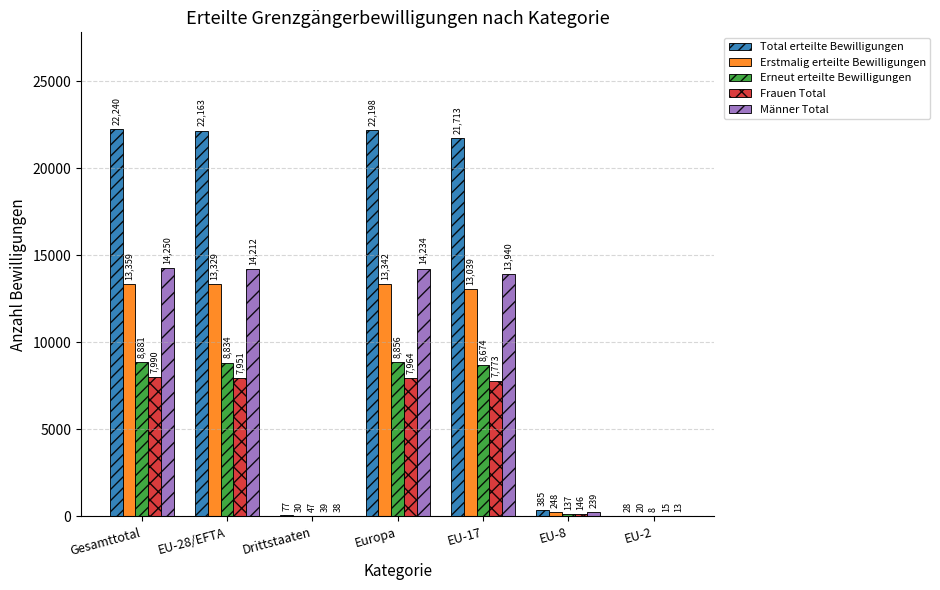

How many categories are shown in the chart?

7